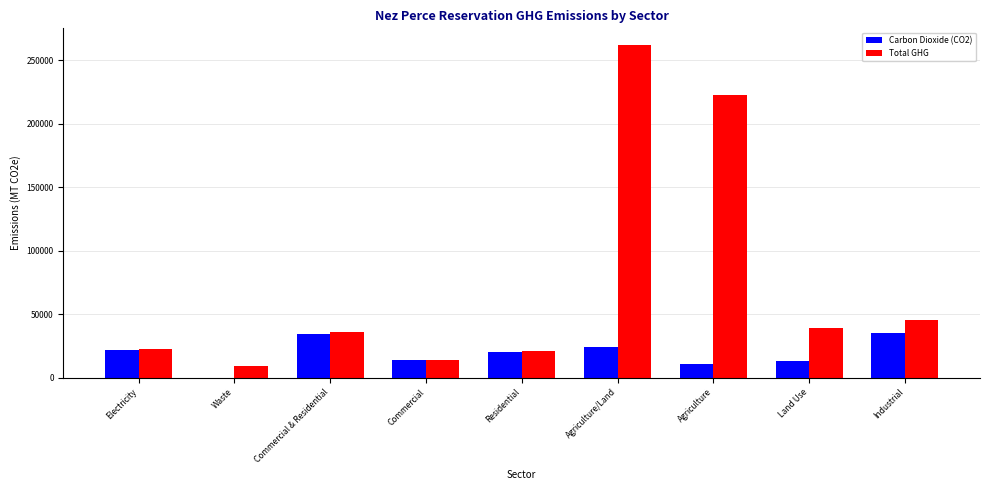

Which series changed the most between Agriculture and Industrial?

Total GHG